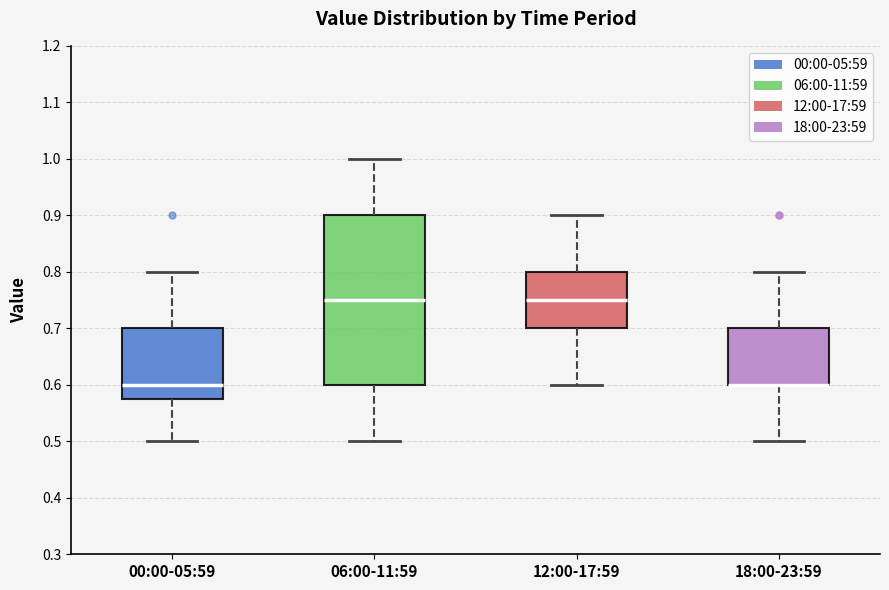

Reading left to right, read every box against the y-axis: the position of its median line, the range the box covers, and the ends of its whiskers. The values are not printed on the chart, so give them approximately, as read against the axis.

00:00-05:59: median 0.60, box 0.58 to 0.70, whiskers 0.50 to 0.80
06:00-11:59: median 0.75, box 0.60 to 0.90, whiskers 0.50 to 1.00
12:00-17:59: median 0.75, box 0.70 to 0.80, whiskers 0.60 to 0.90
18:00-23:59: median 0.60 (drawn on the box's lower edge), box 0.60 to 0.70, whiskers 0.50 to 0.80